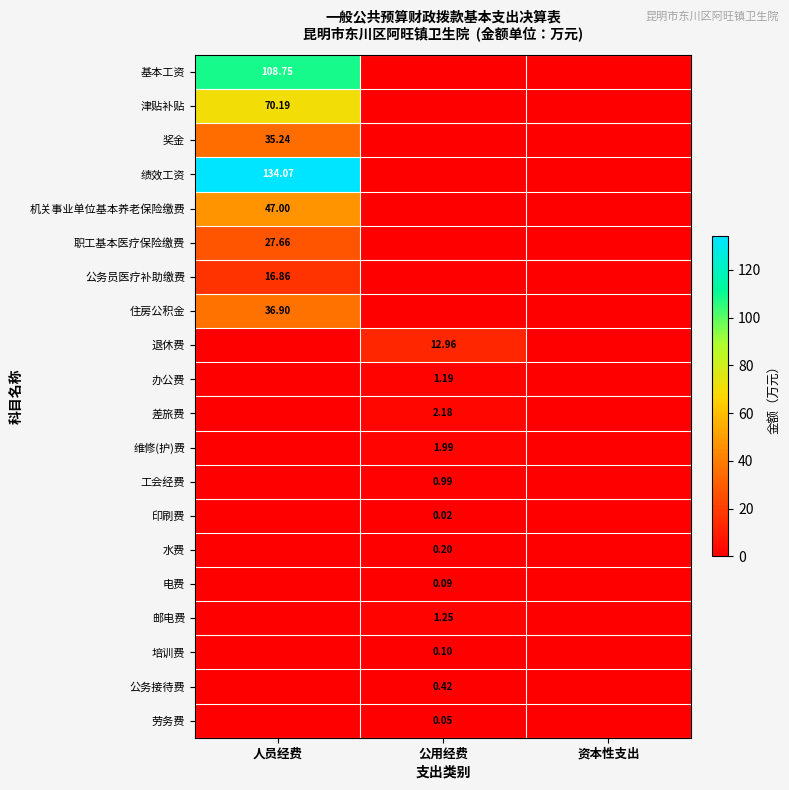

What is the difference between the 差旅费 values at 资本性支出 and 公用经费?

2.2